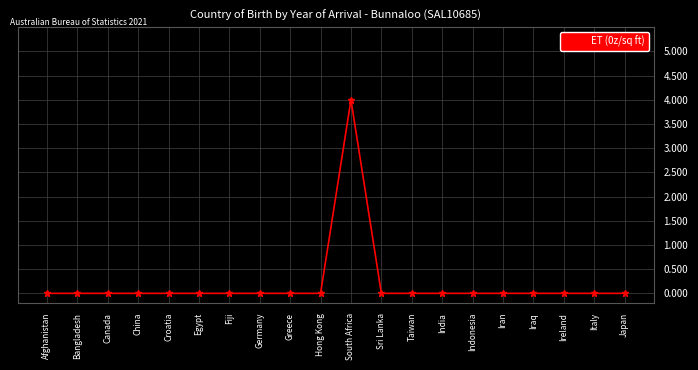

True or false: the data has more than 0 interior local peaks.

True